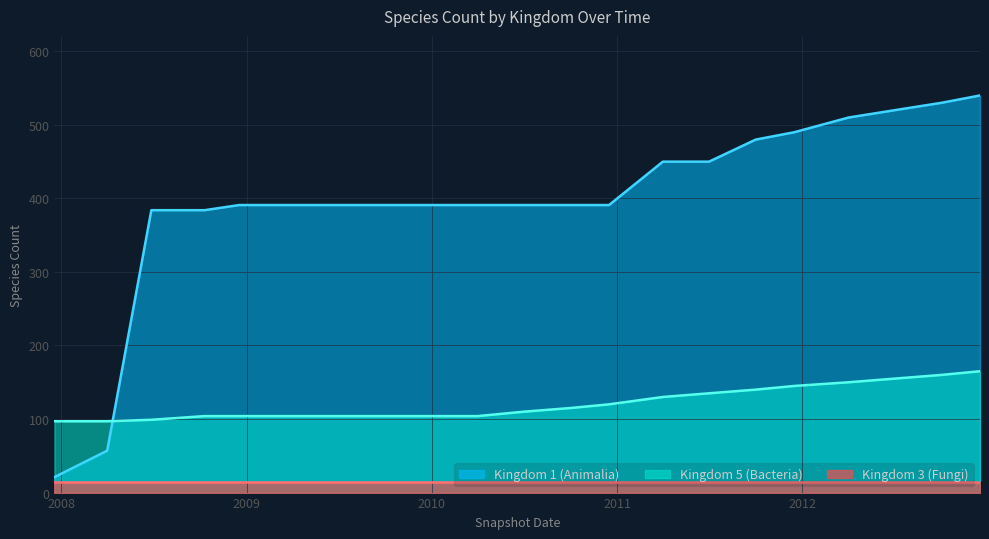

Which series has the largest range (max minus min)?

Kingdom 1 (Animalia)